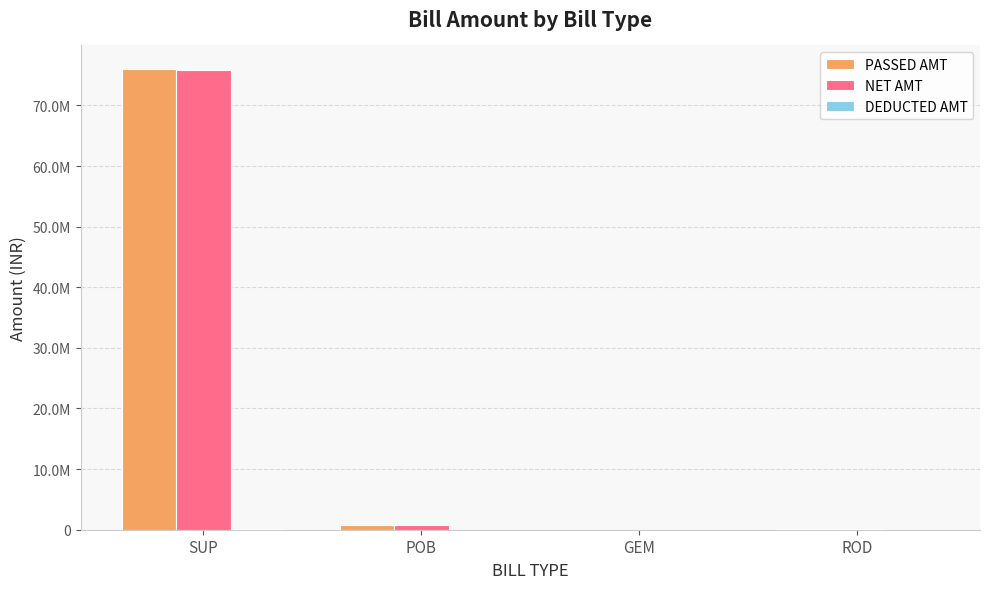

What is the label of the 4th bar from the right?

SUP